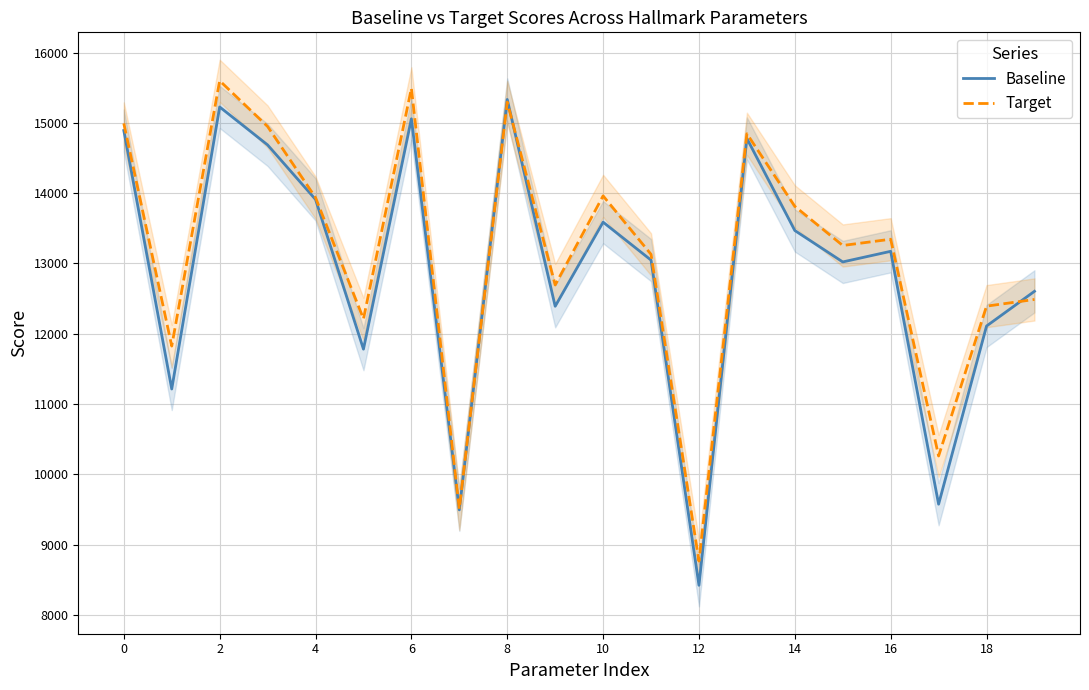

Is the value of Baseline at 6 greater than the value of Target at 10?

Yes